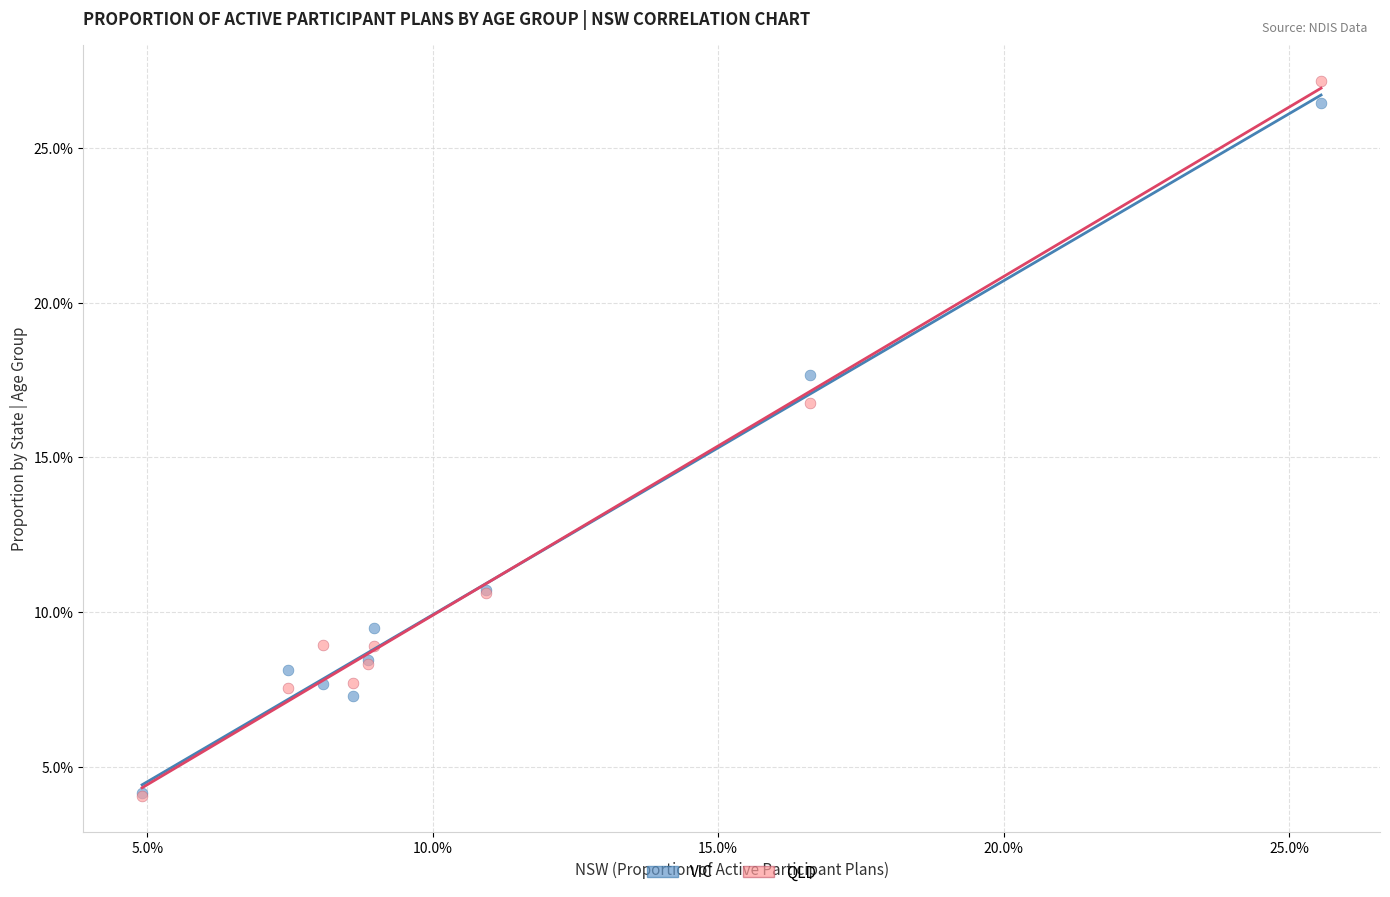

Which series has the largest Y range (max minus min)?

QLD